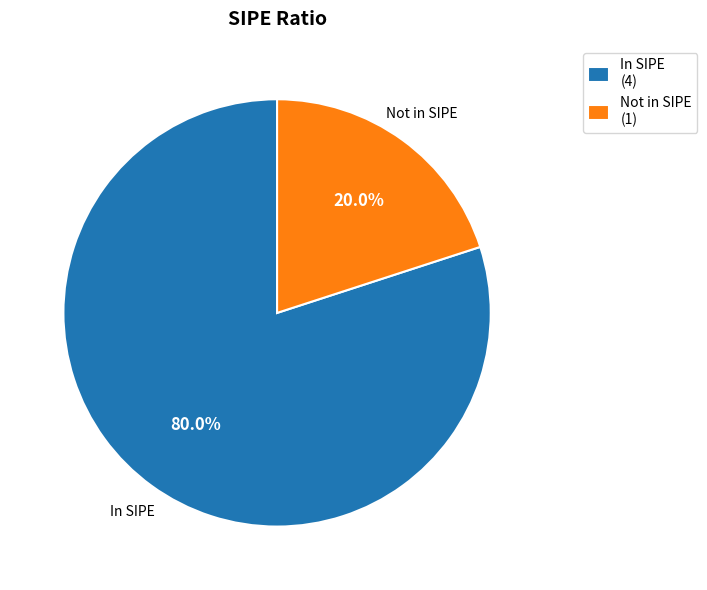

Rank the categories by value from highest to lowest.

In SIPE (4), Not in SIPE (1)